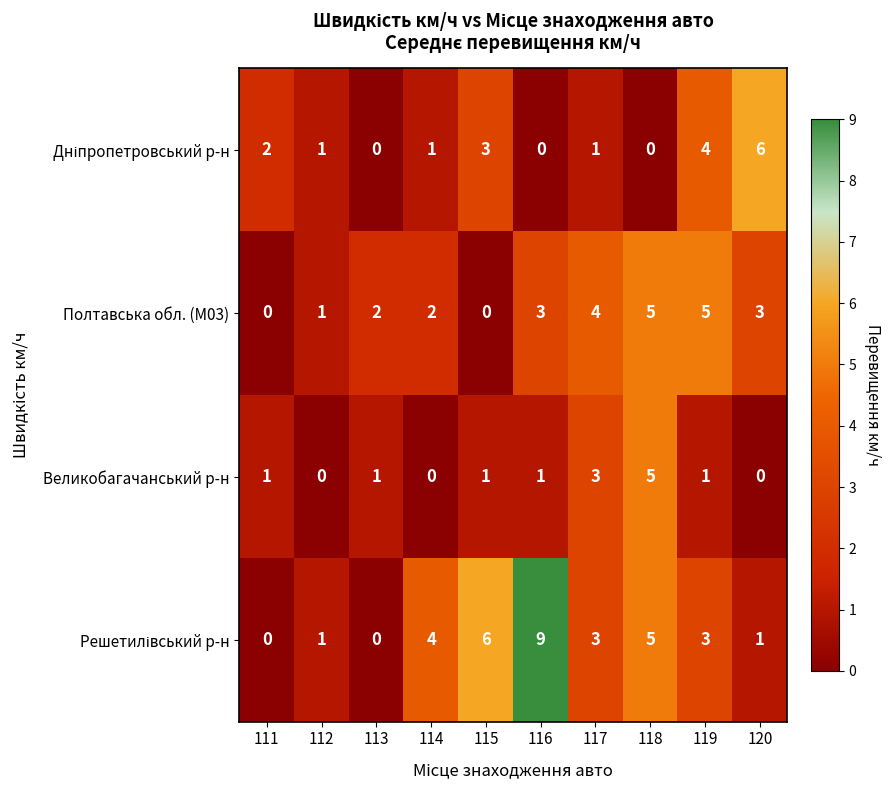

The value of Великобагачанський р-н at 113 is 1. True or false?

True